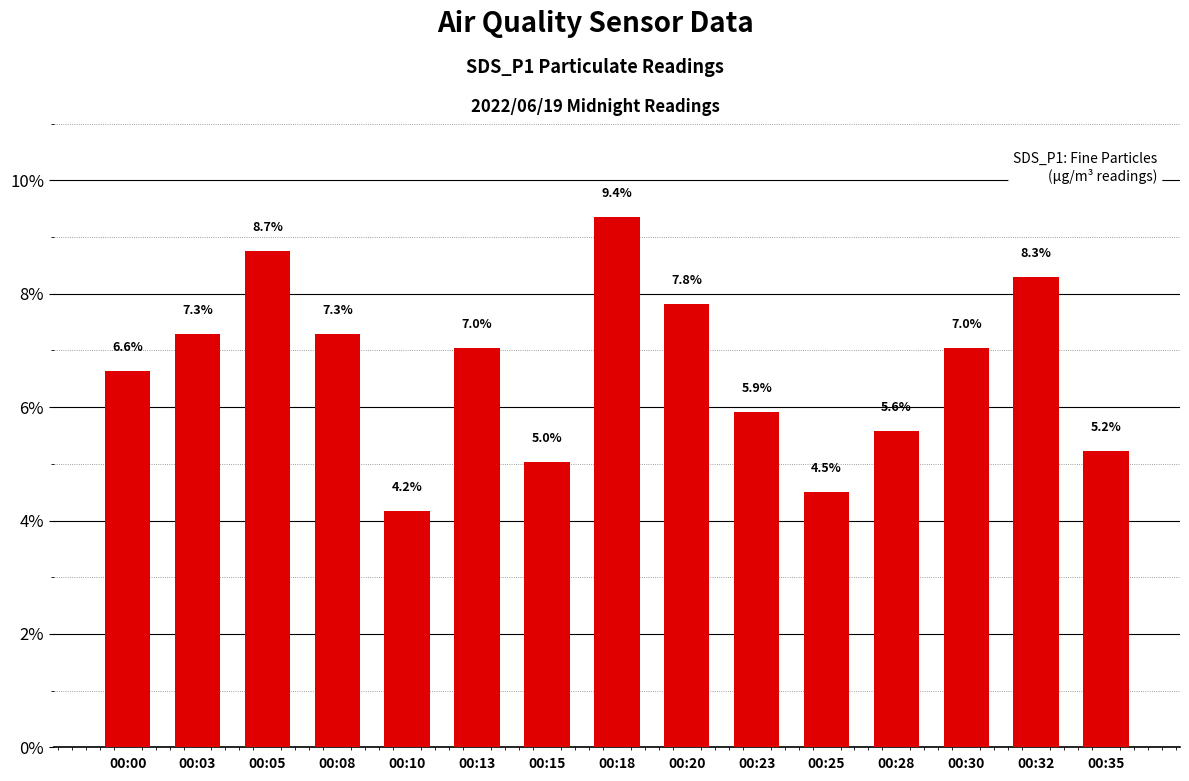

Is it true that the value at 00:05 is 3.6?

False